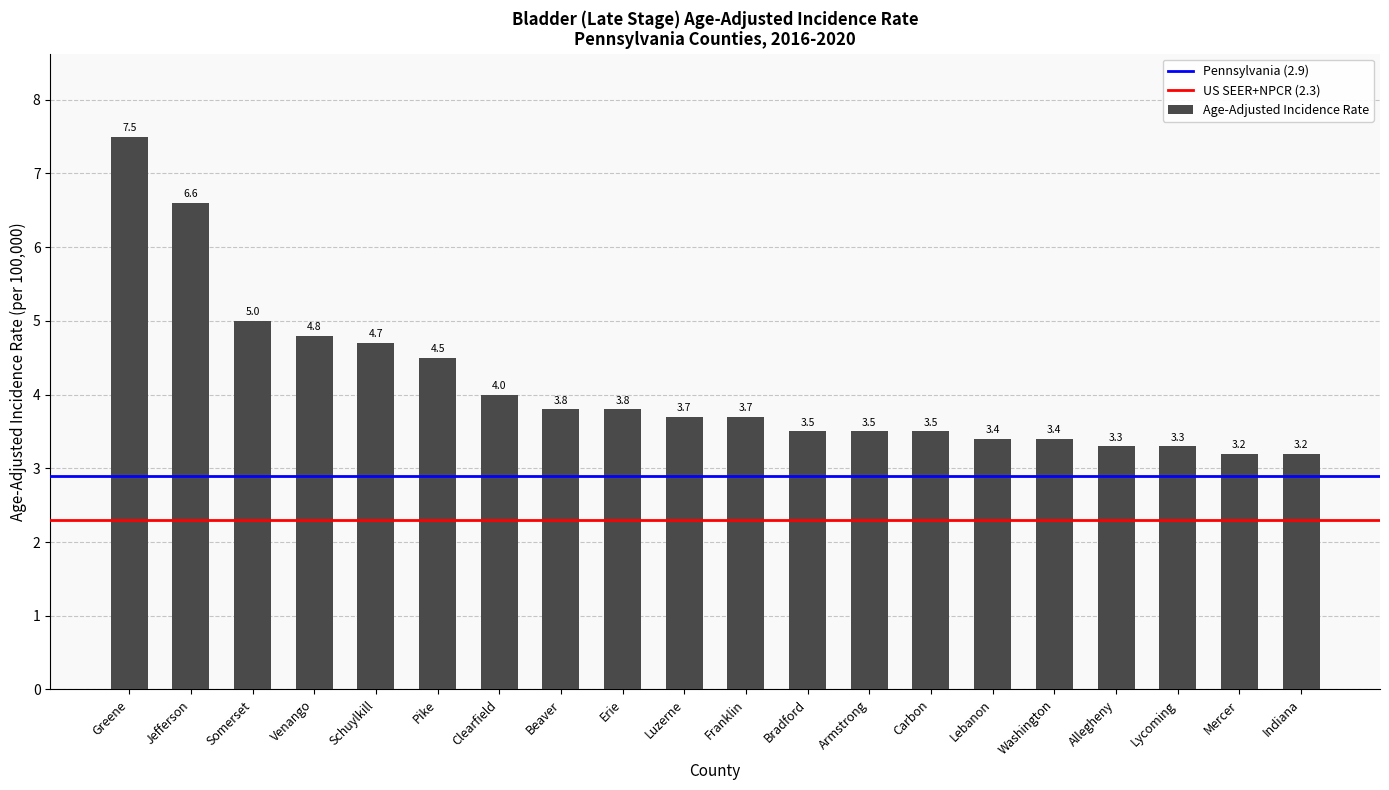

Which has a higher value, Mercer or Washington?

Washington